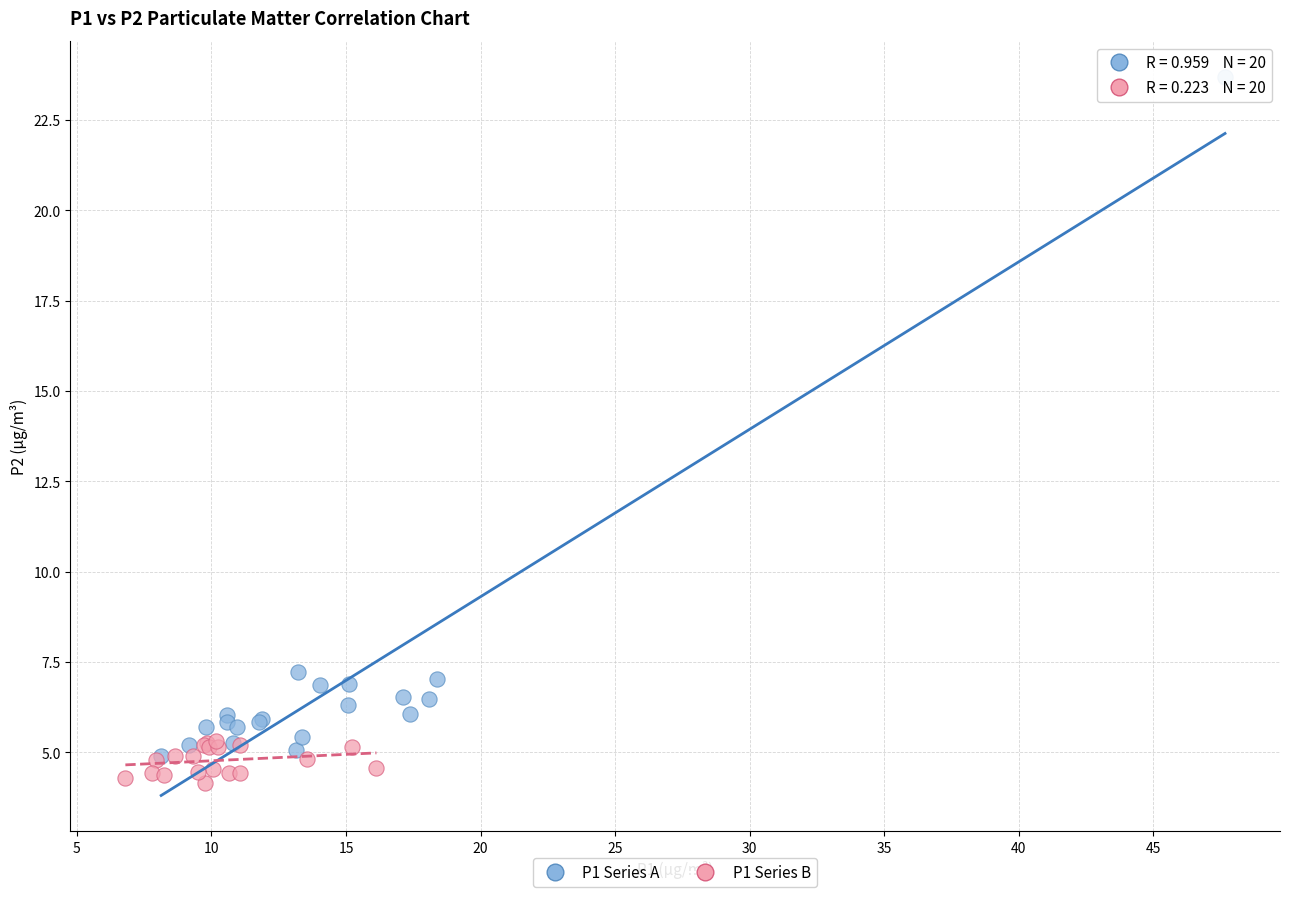

Which series reaches the maximum Y coordinate?

P1 Series A